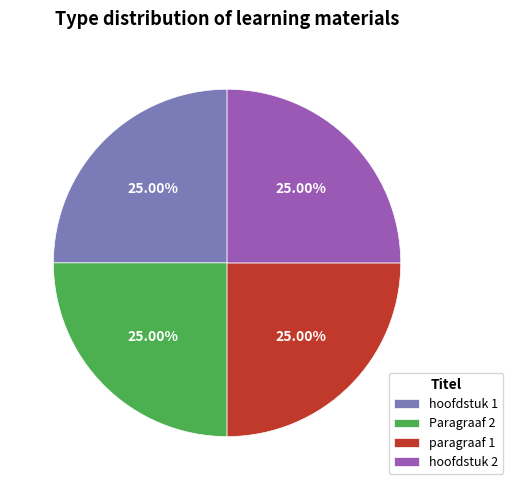

Approximately how many times larger is the value at hoofdstuk 1 compared to paragraaf 1?

1.0